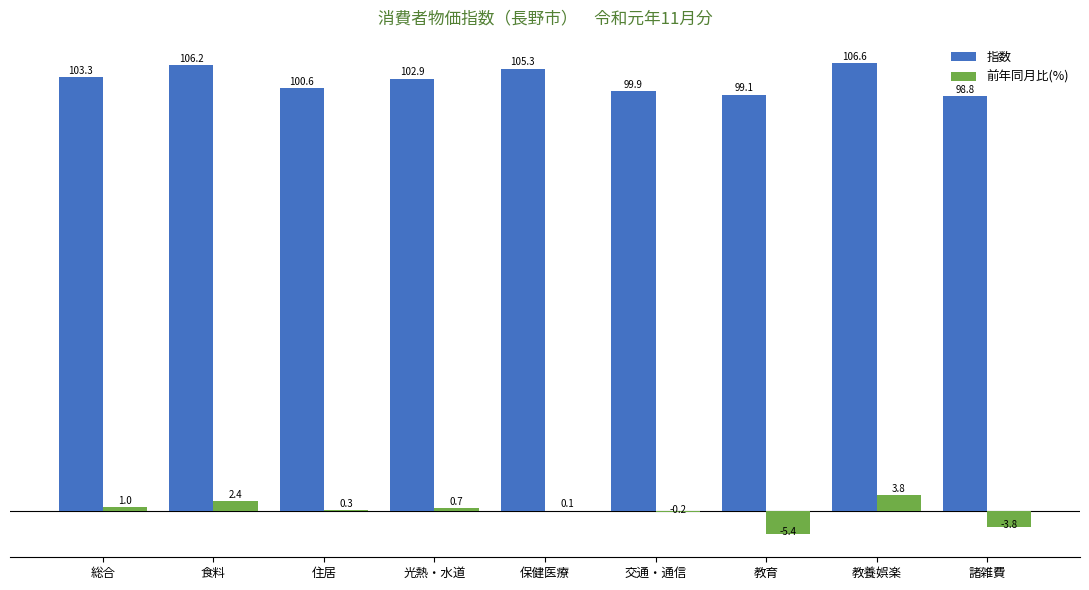

What are all the series names shown in the legend?

指数, 前年同月比(%)